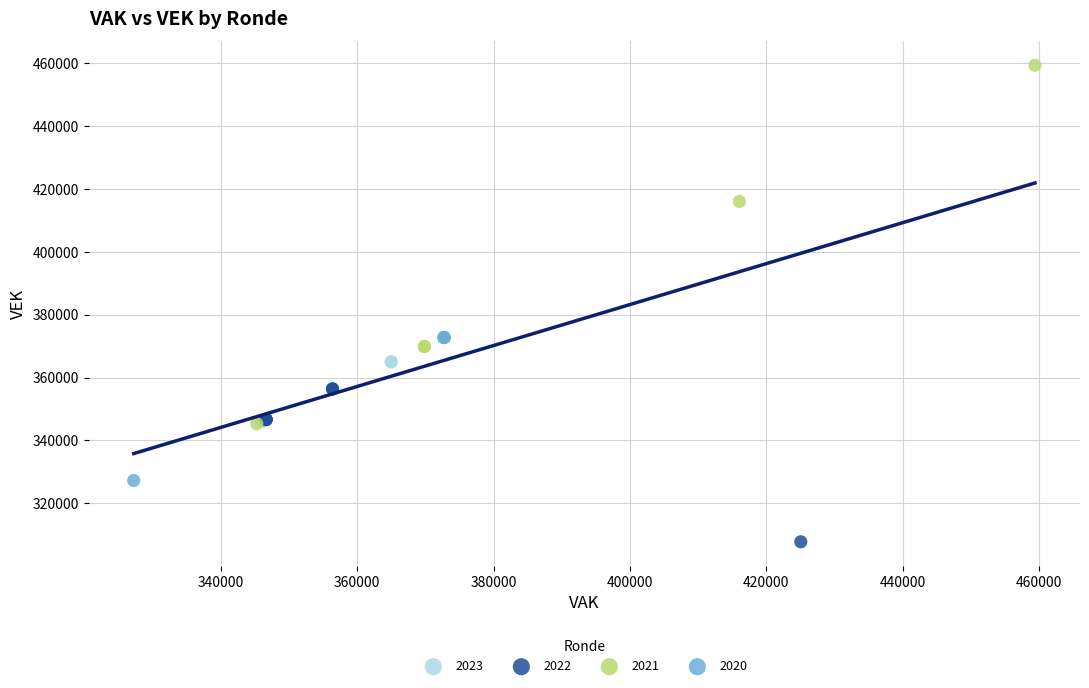

Which series contains the highest Y value?

2021